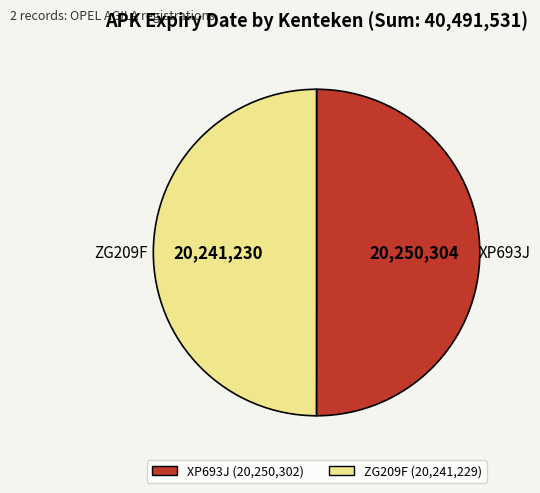

Combined, do ZG209F and XP693J account for over 50%?

Yes